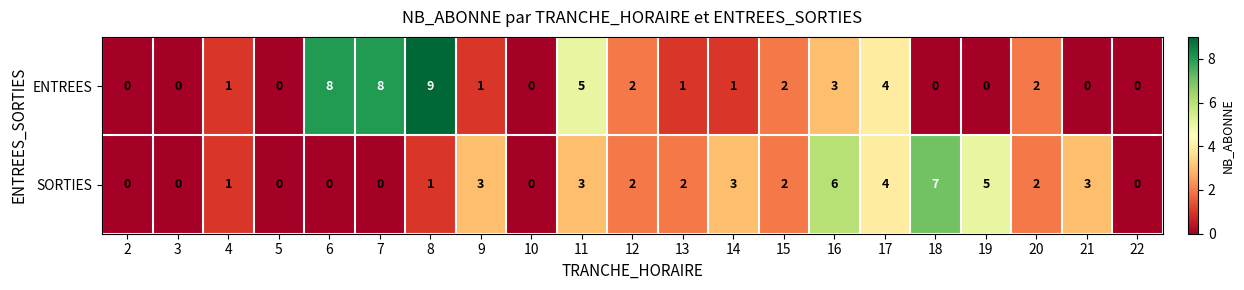

At which label is ENTREES closest to 4?

17